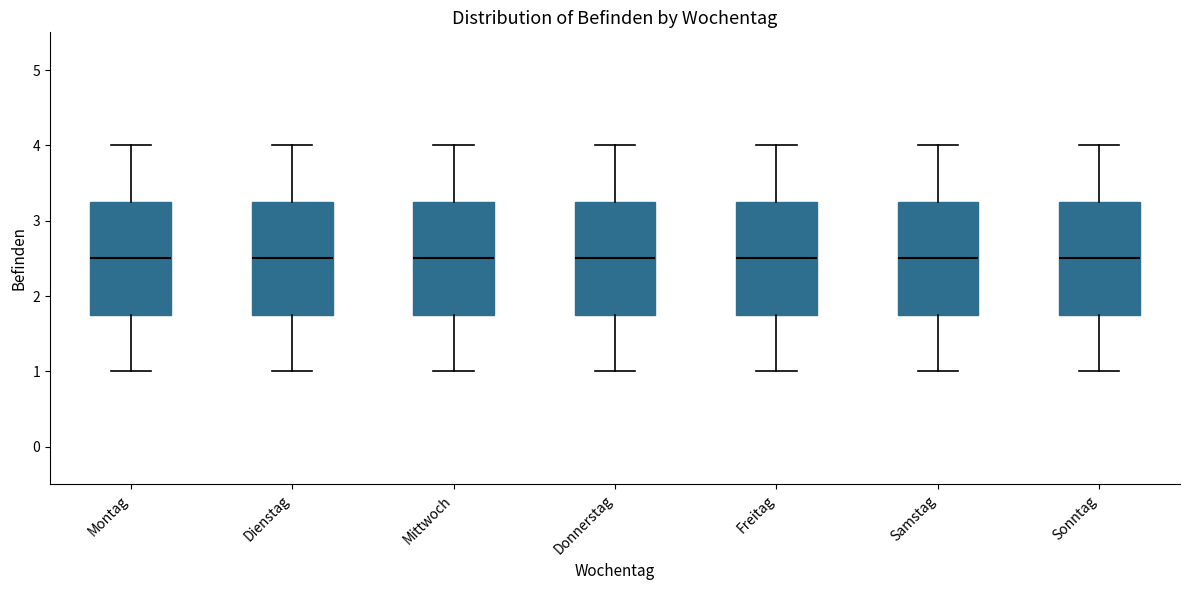

Where does the upper whisker of the box for Mittwoch end on the y-axis? The values are not printed on the chart, so give them approximately, as read against the axis.

4.0